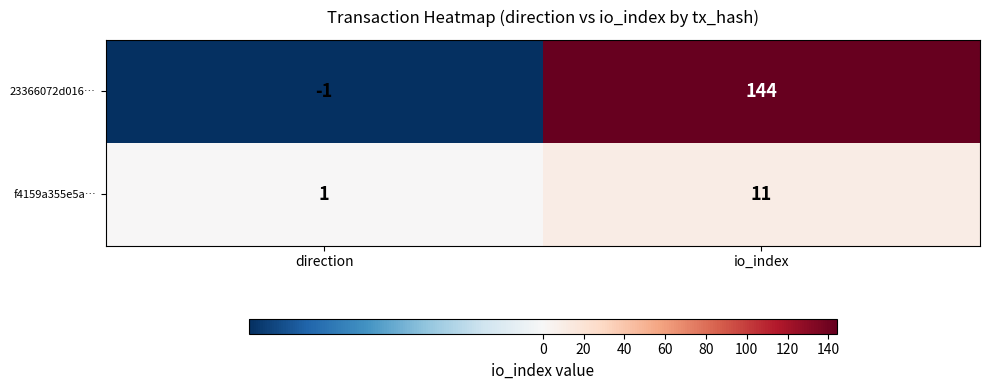

Between direction and io_index, which series saw the biggest shift?

23366072d016…